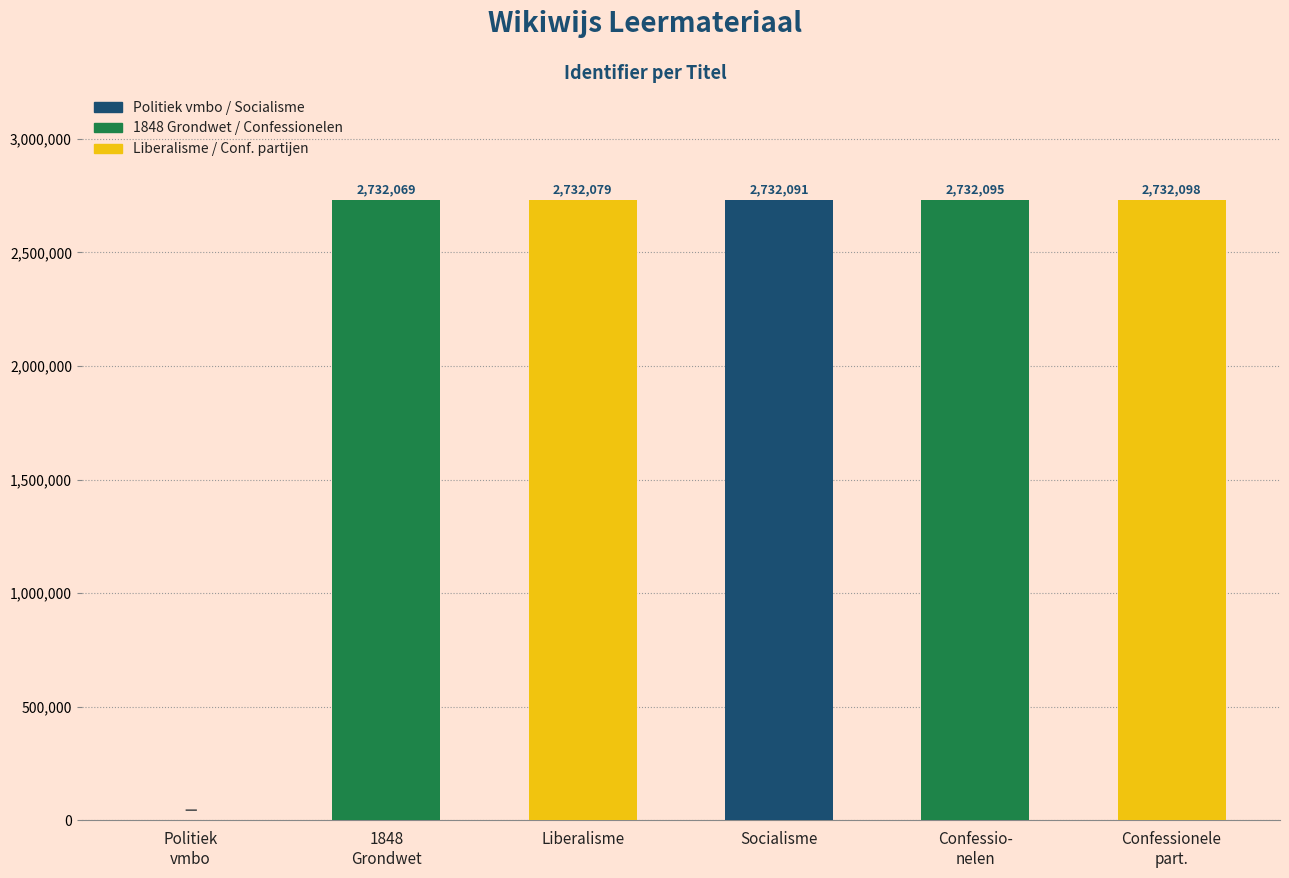

The value at Liberalisme is 2732079. True or false?

True